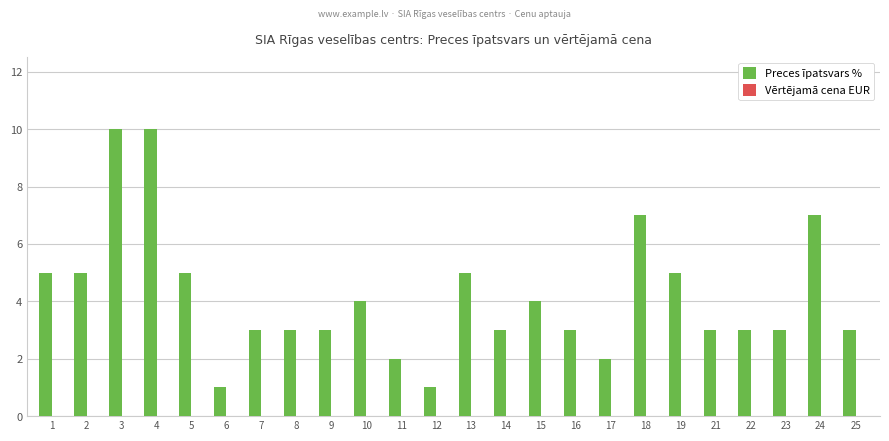

What is the sum of all values?

100